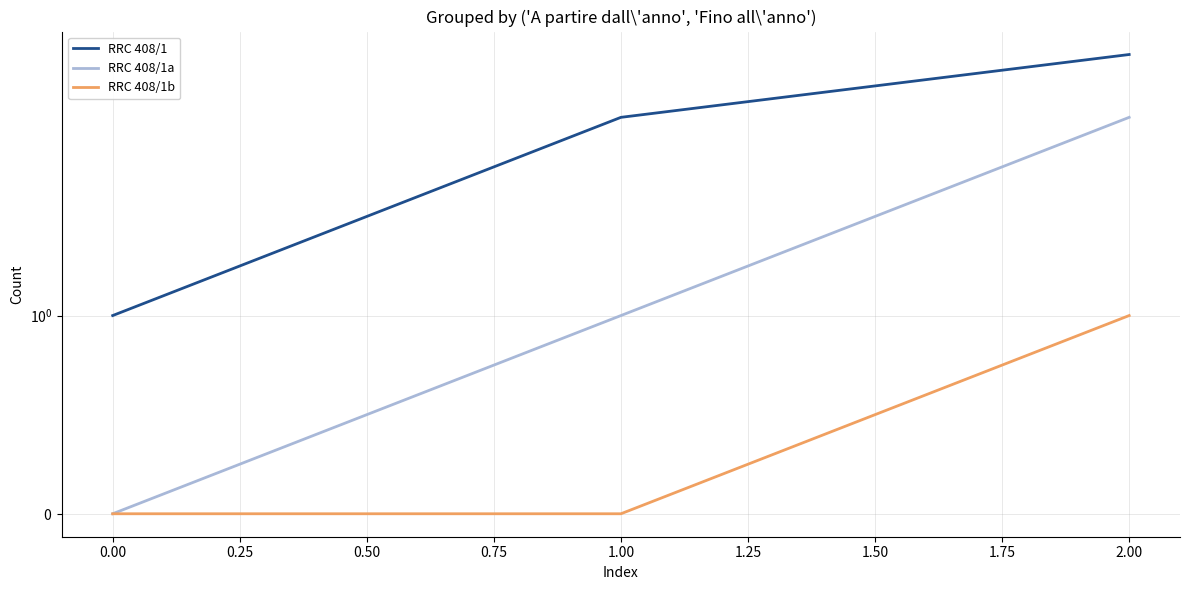

Is it true that RRC 408/1 equals 3 at 1.00?

False